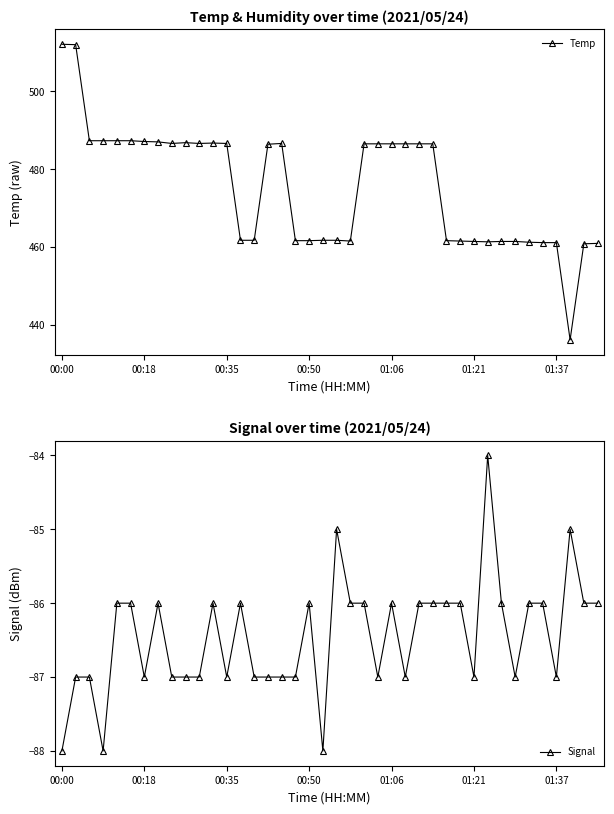

What are all the series names shown in the legend?

Temp, Signal